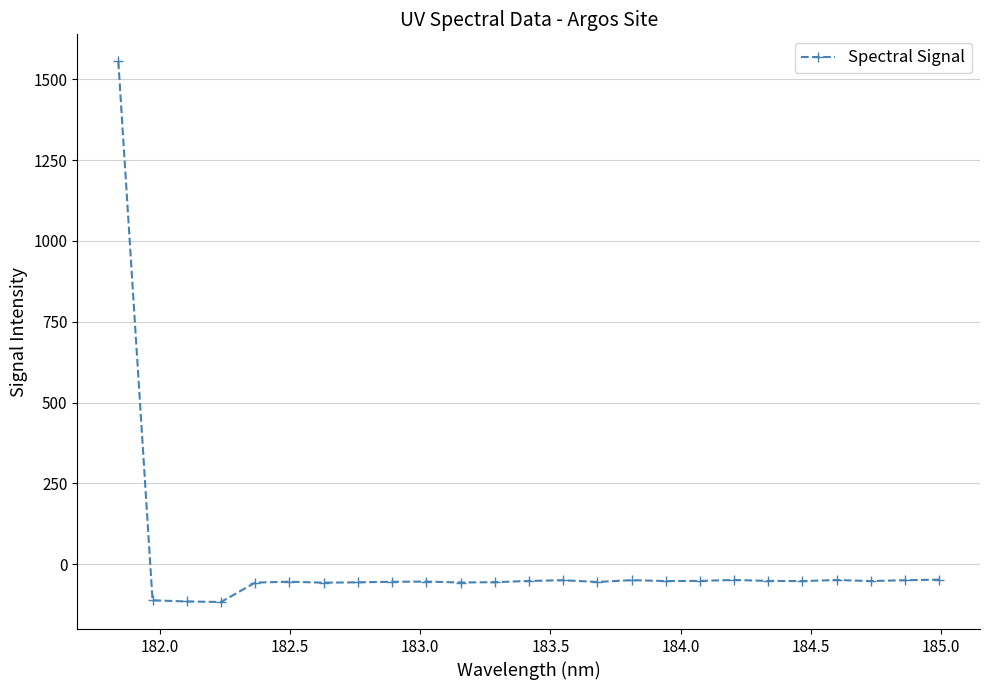

What is the smallest value displayed?

-116.7